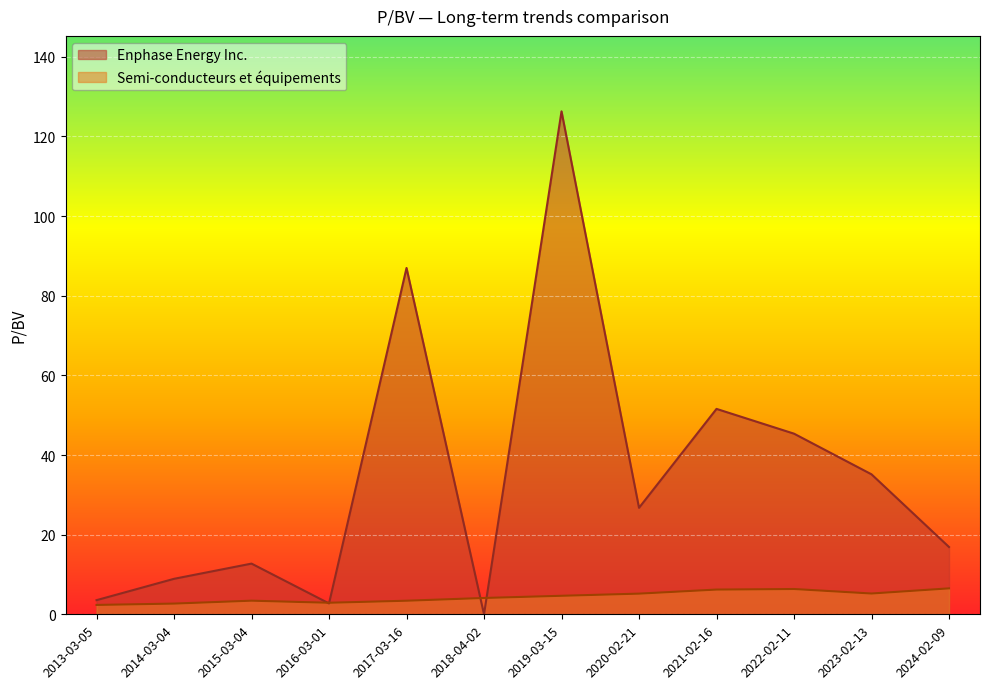

How many positive values does the Enphase Energy Inc. series have?

11